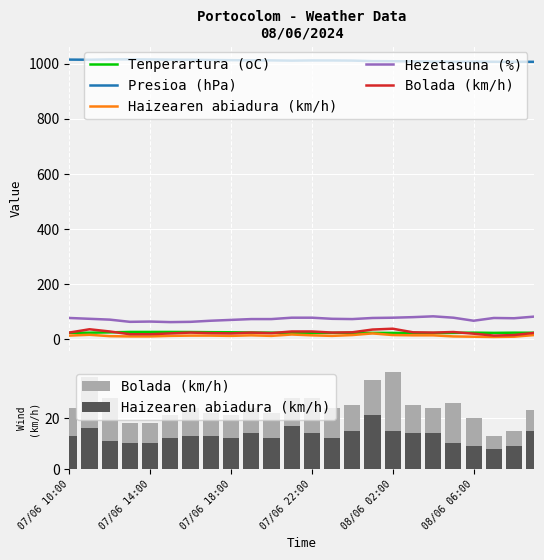

At how many categories does at least one series exceed 294?

24